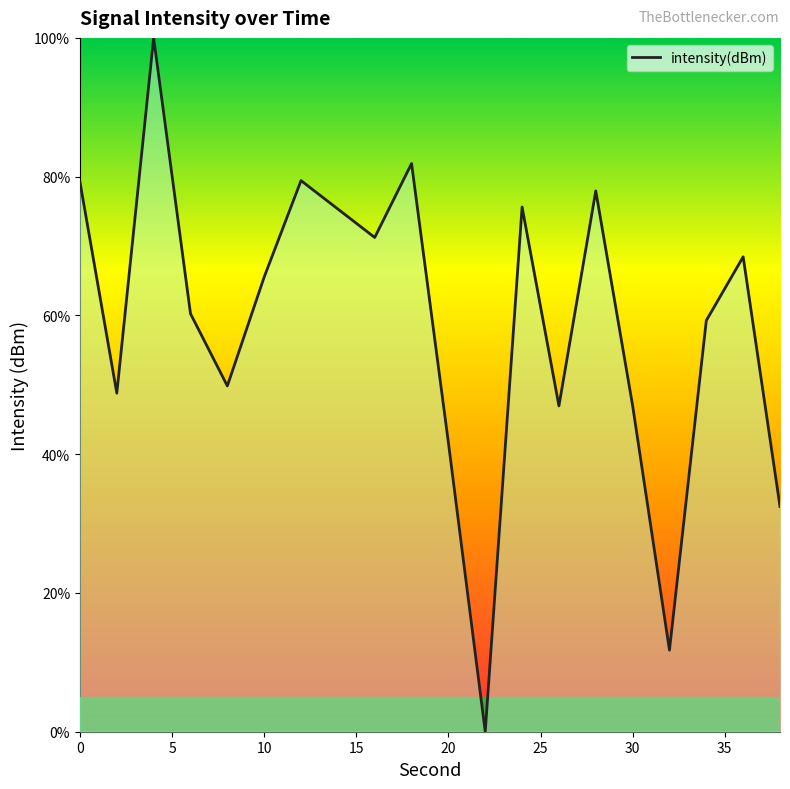

What is the maximum value shown in the chart?

100.0